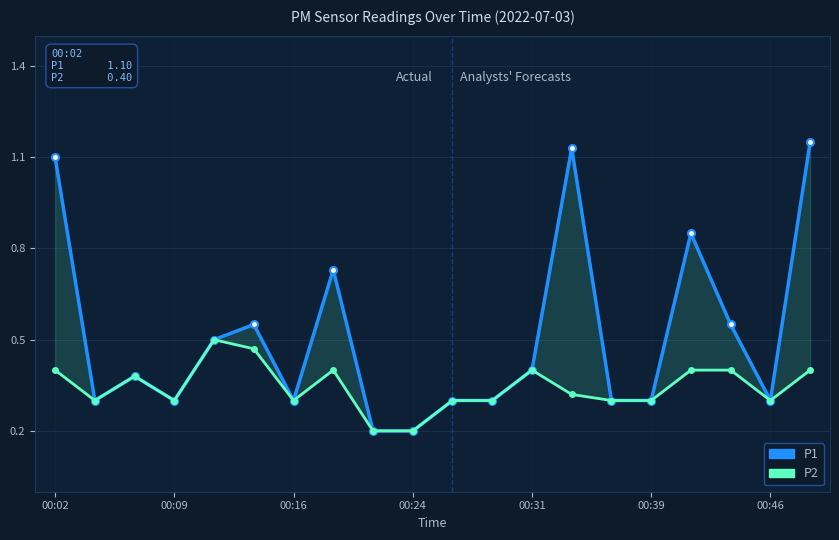

In P2, how many points are lower than both neighbors (excluding endpoints)?

4